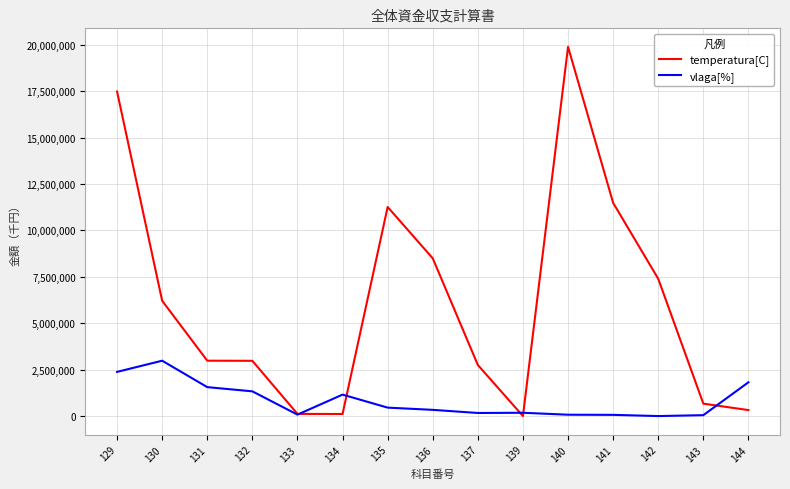

Which series has the largest range (max minus min)?

temperatura[C]